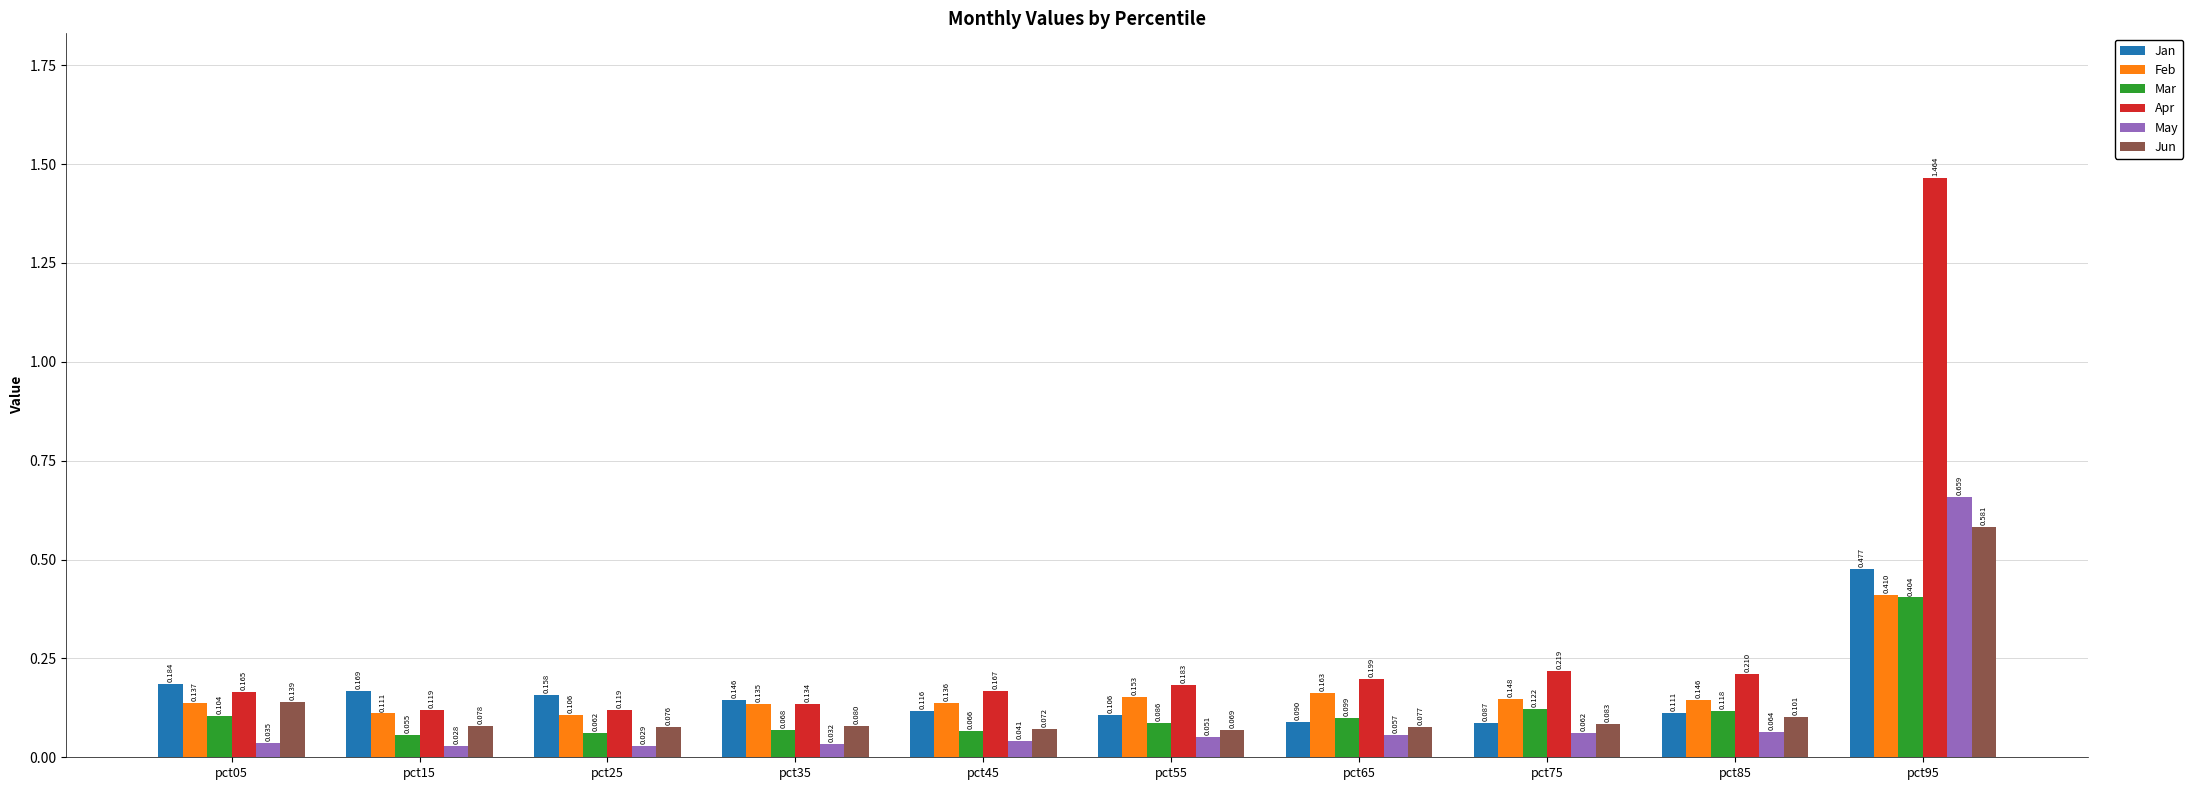

How many series are shown in this chart?

6